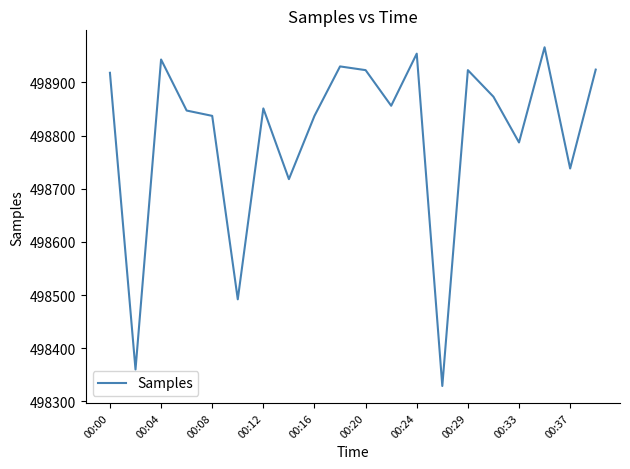

Is this an area chart (filled region under the line)?

No